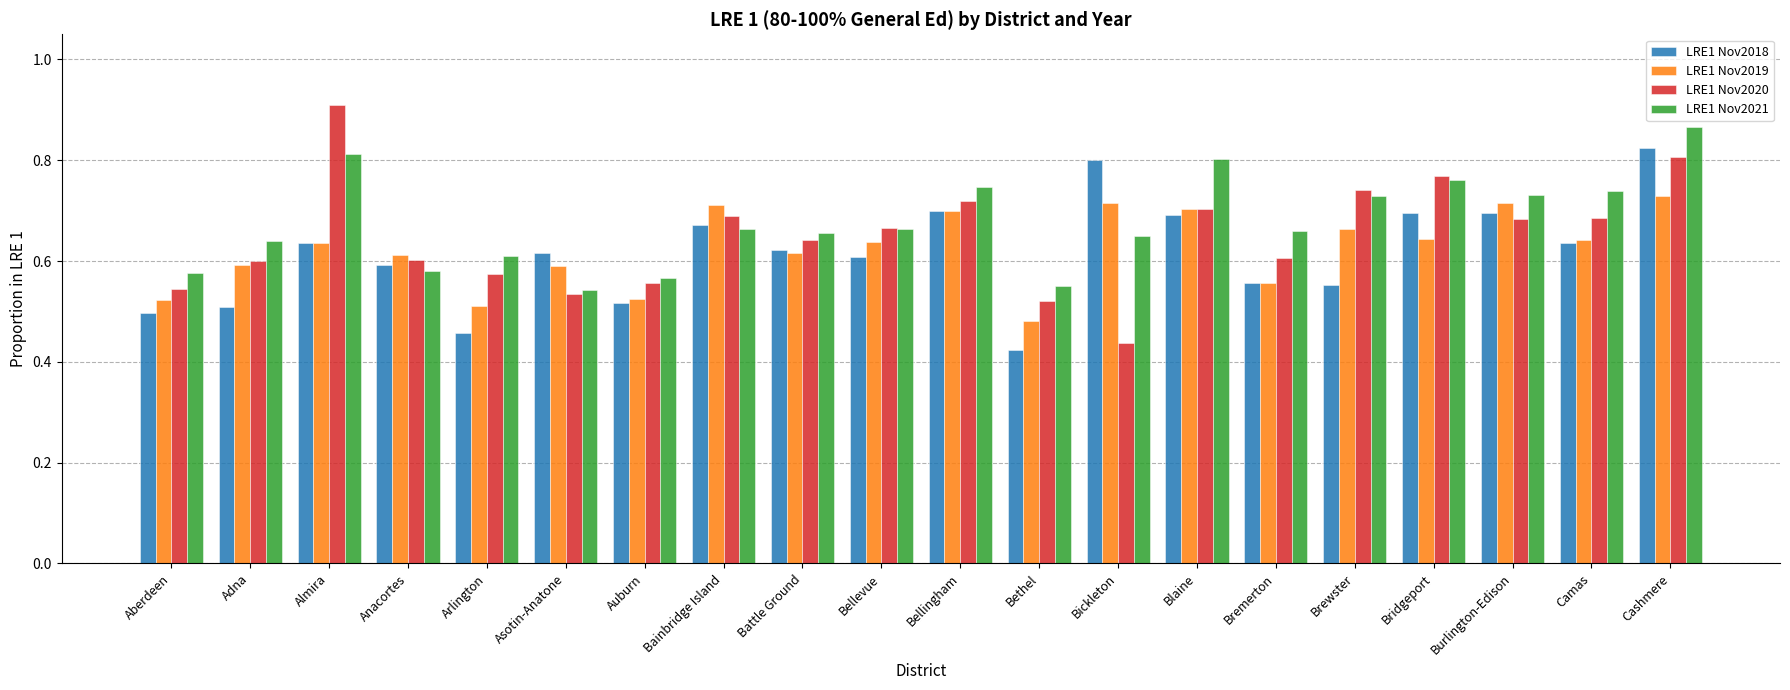

What is the sum of all LRE1 Nov2020 values?

13.0